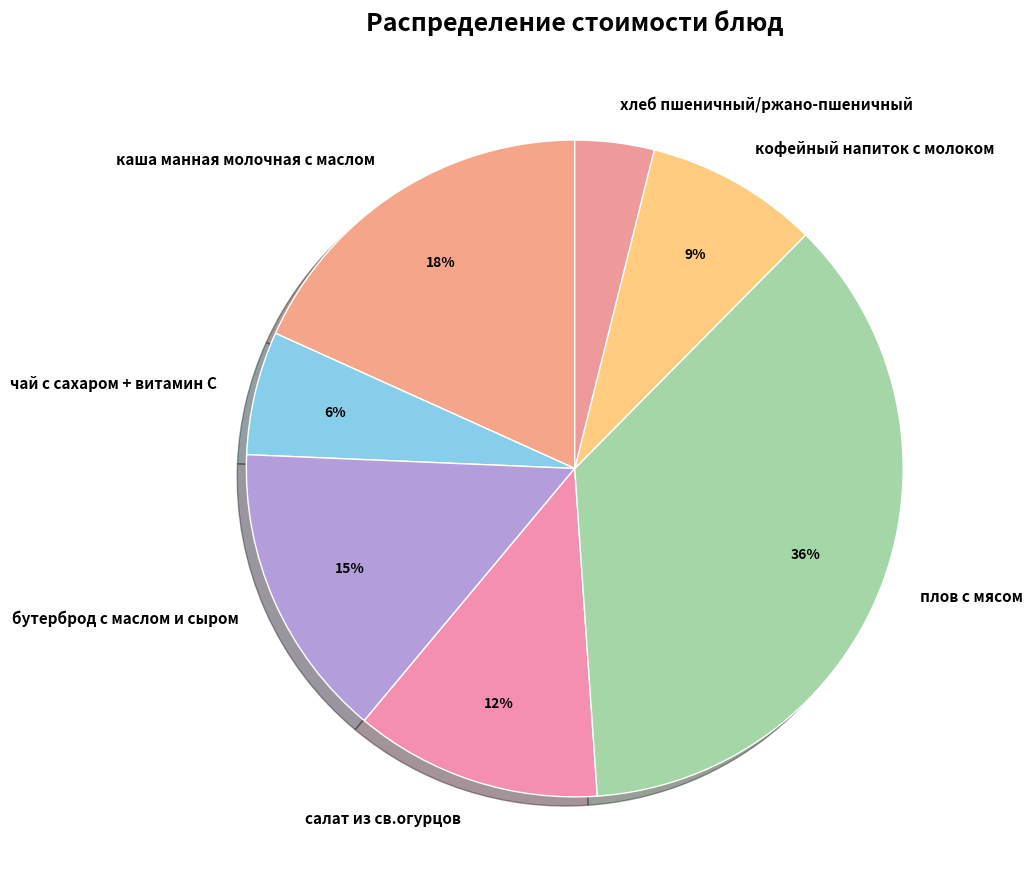

To the nearest percent, what is the average slice percentage?

14%